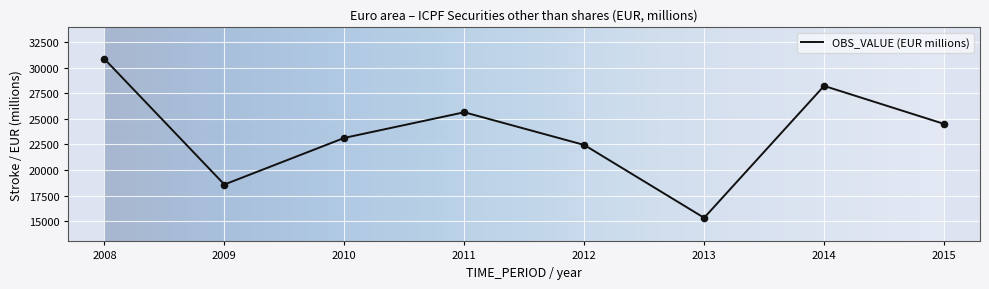

Between 2009 and 2011, which is larger?

2011